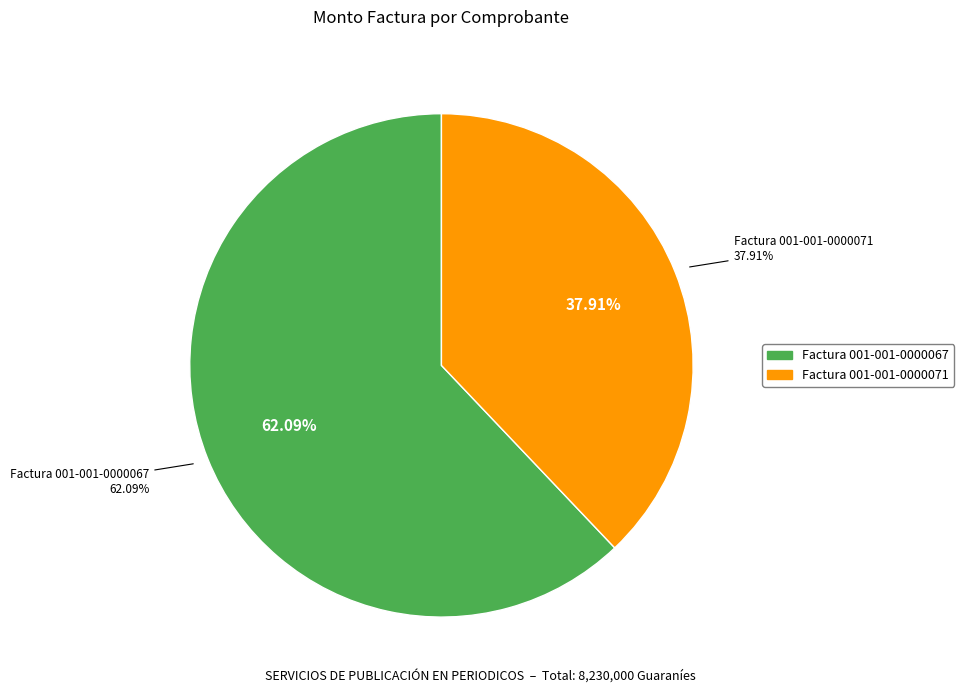

What is the largest slice in the pie chart?

Factura 001-001-0000067